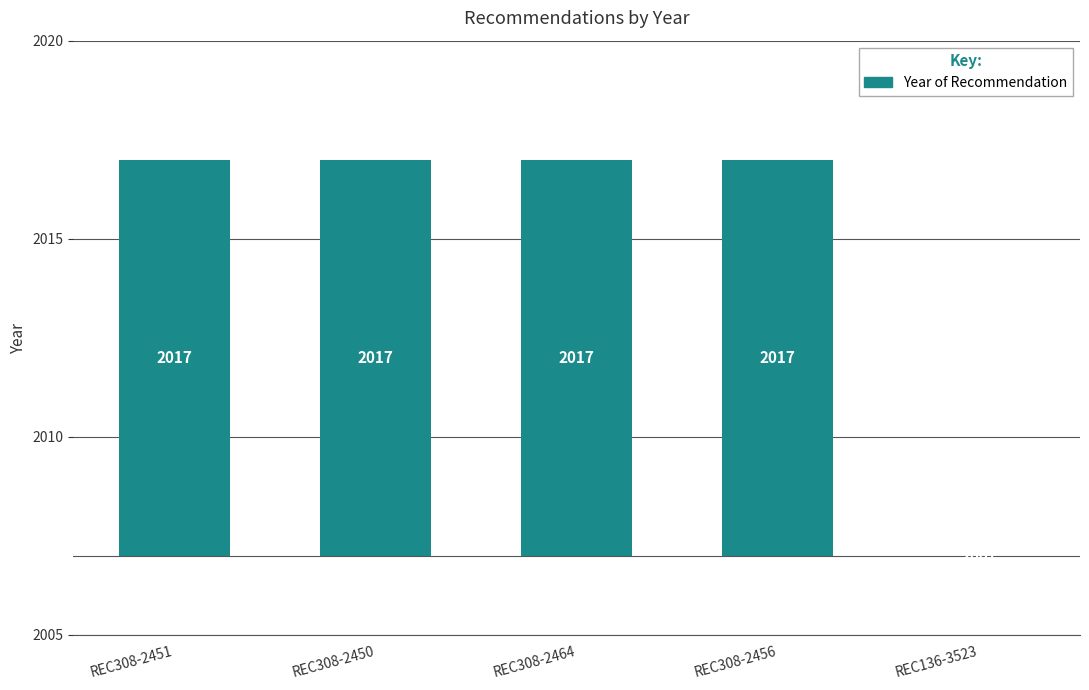

Rank the categories by value from lowest to highest.

REC136-3523, REC308-2451, REC308-2450, REC308-2464, REC308-2456